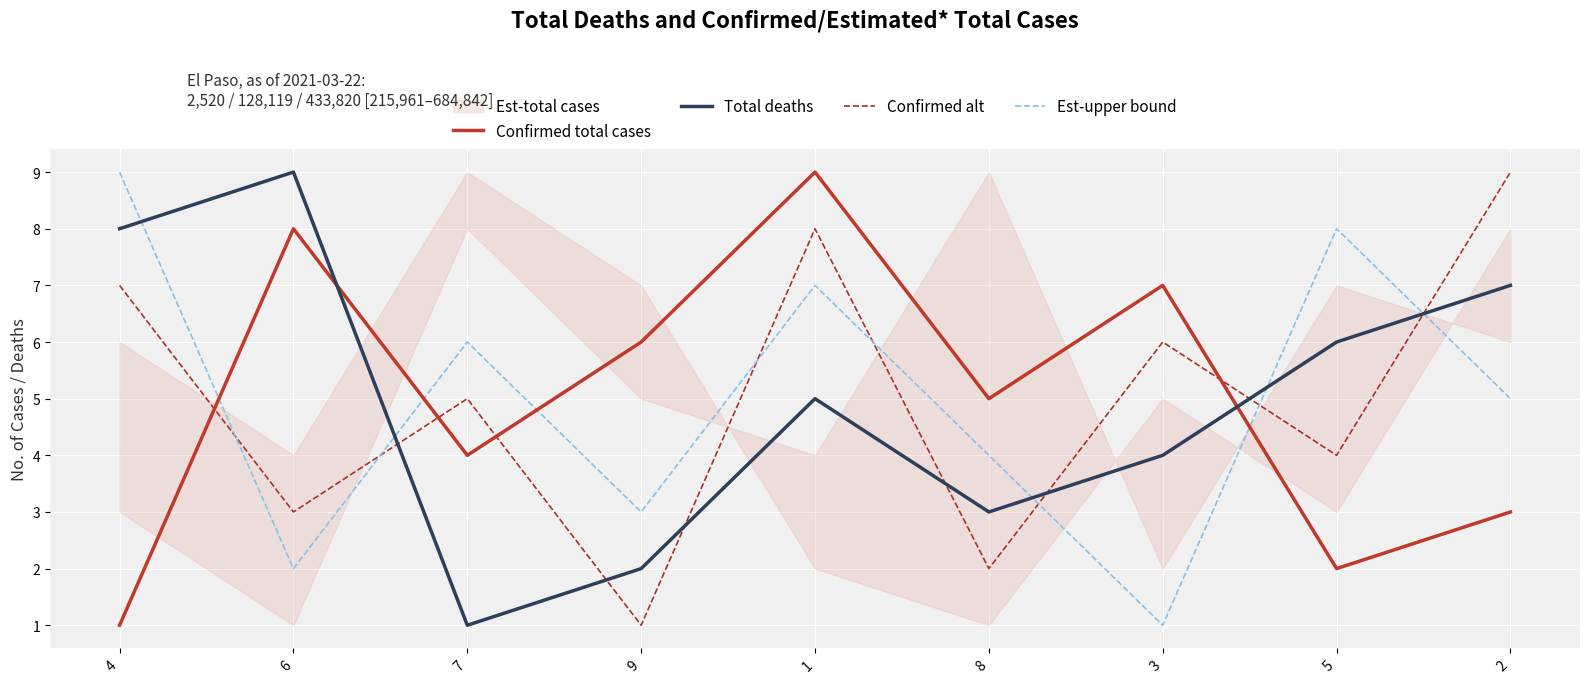

What value does the Confirmed alt series have at 4?

7